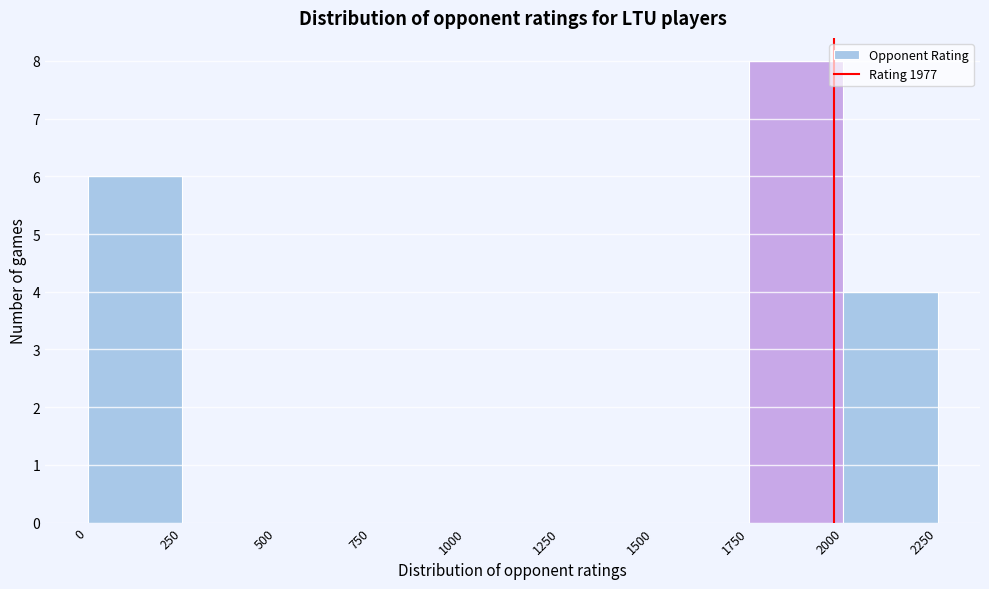

What is the height of the bar covering 2000 to 2250 on the x-axis? The values are not printed on the chart, so give them approximately, as read against the axis.

4